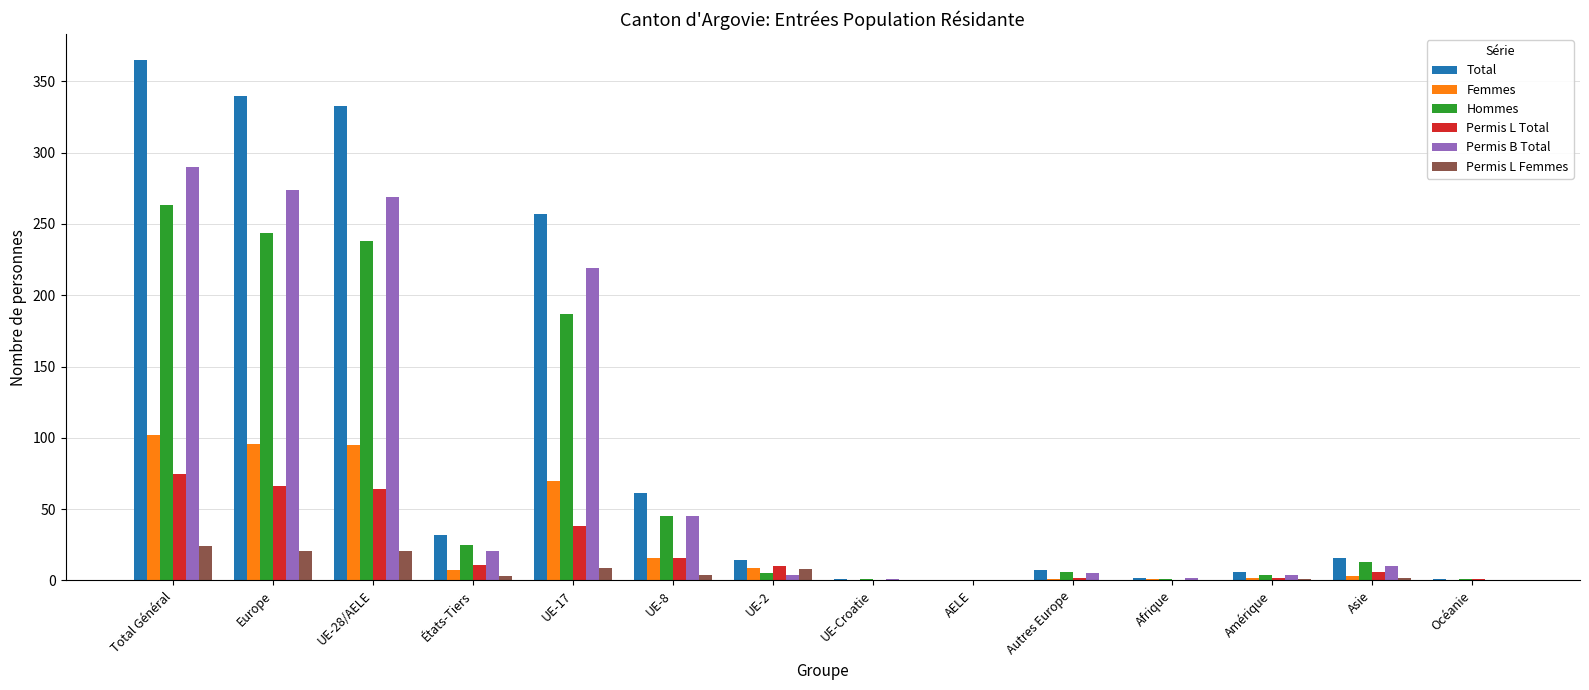

Which series changed the most between UE-17 and Autres Europe?

Total